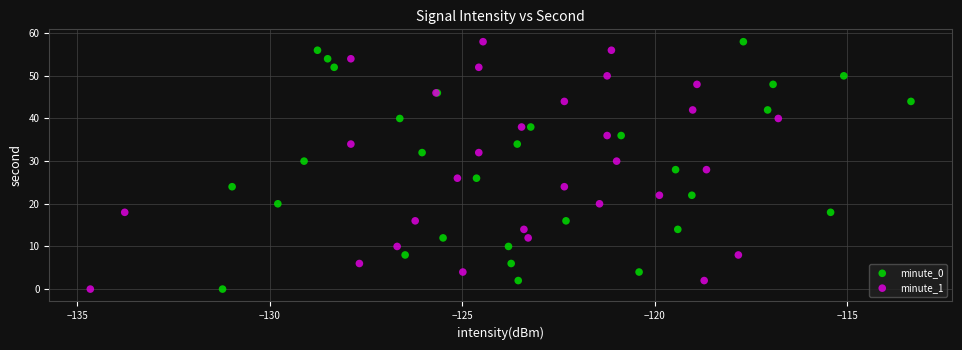

What are all the series names shown in the legend?

minute_0, minute_1